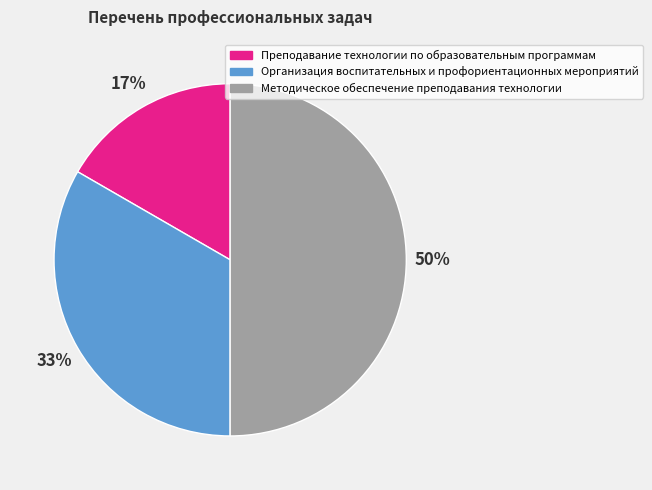

Does Преподавание технологии по образовательным программам represent more than half of the total?

No